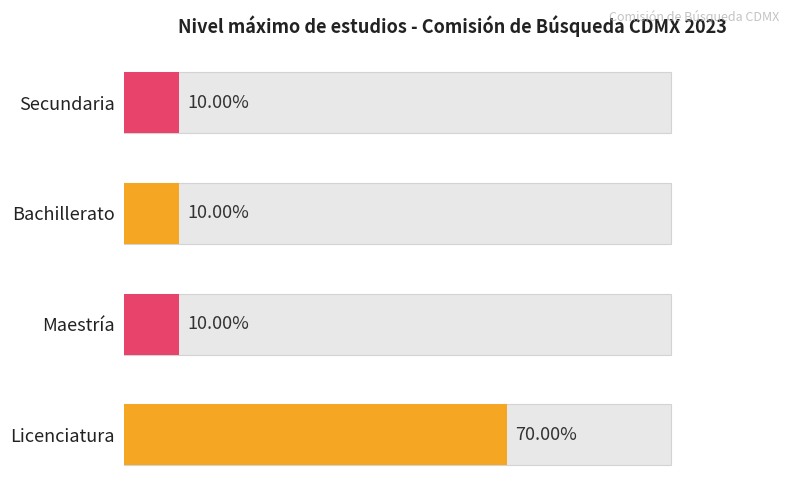

Reading right to left, list all the values displayed in this chart.

60=10	40=10	20=10	0=70